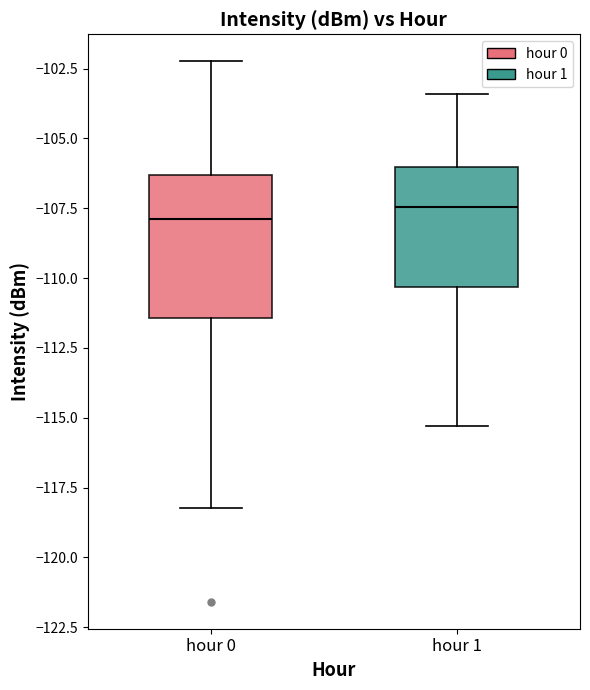

Reading left to right, read every box against the y-axis: the position of its median line, the range the box covers, and the ends of its whiskers. The values are not printed on the chart, so give them approximately, as read against the axis.

hour 0: median -108.0, box -111.5 to -106.5, whiskers -118.0 to -102.0
hour 1: median -107.5, box -110.5 to -106.0, whiskers -115.5 to -103.5